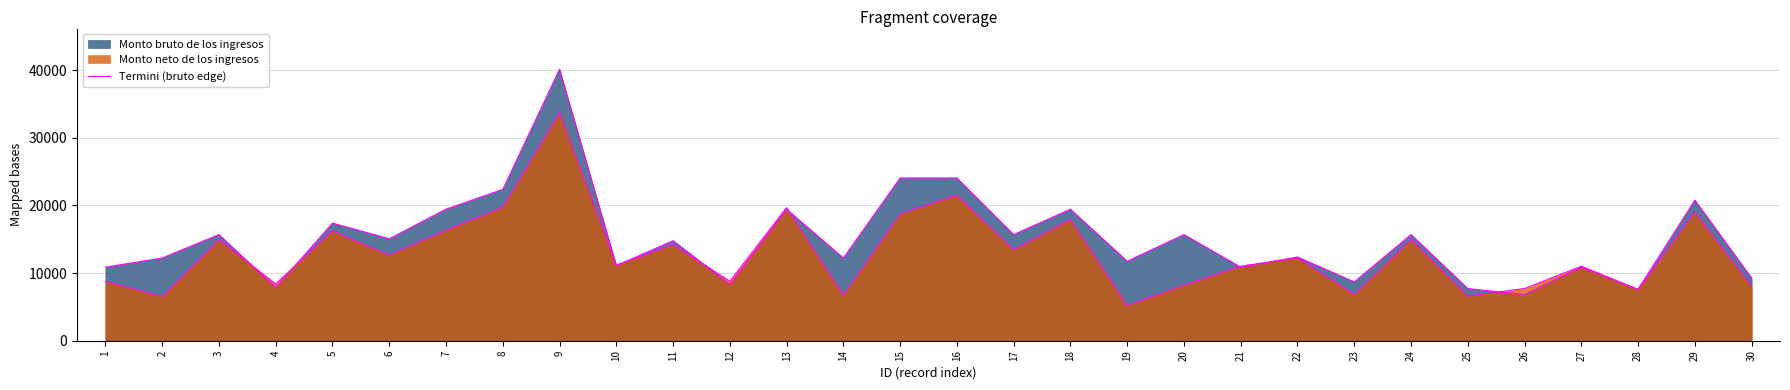

Is it true that the value at 24 is 15694.0?

True